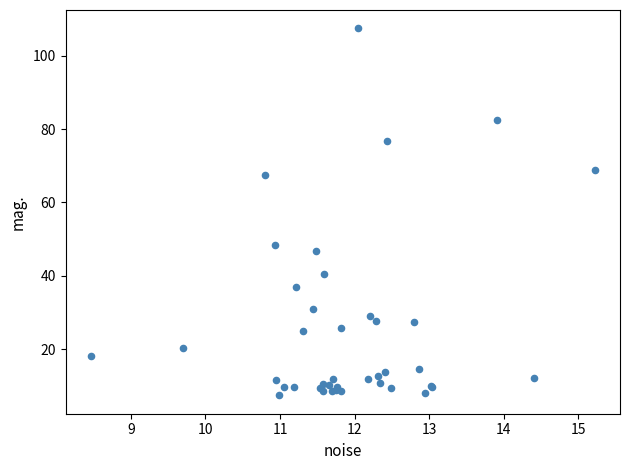

What Y value in the scatter plot is closest to 57?

48.5